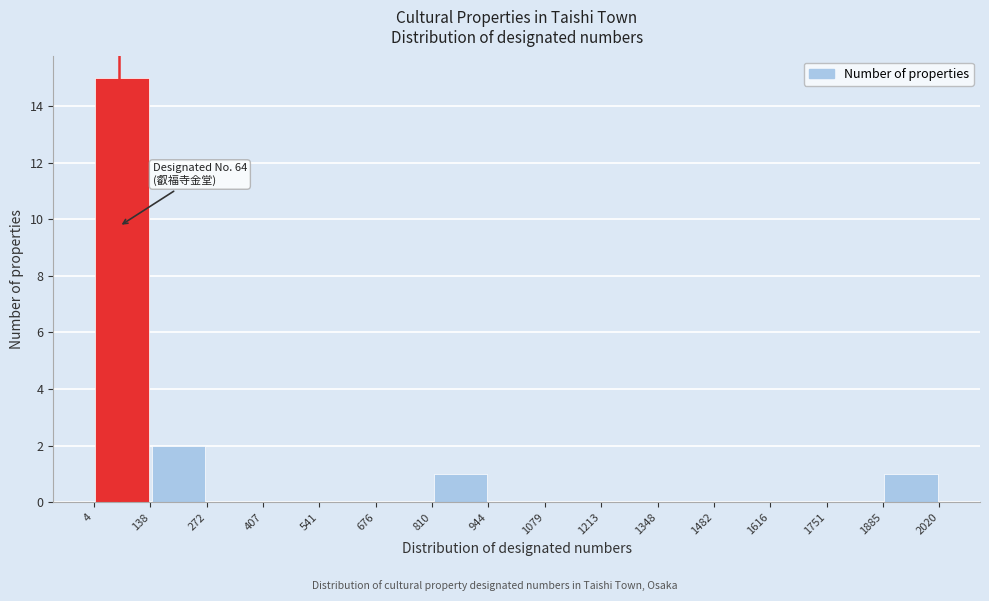

Which range on the x-axis has the tallest bar?

4 to 138